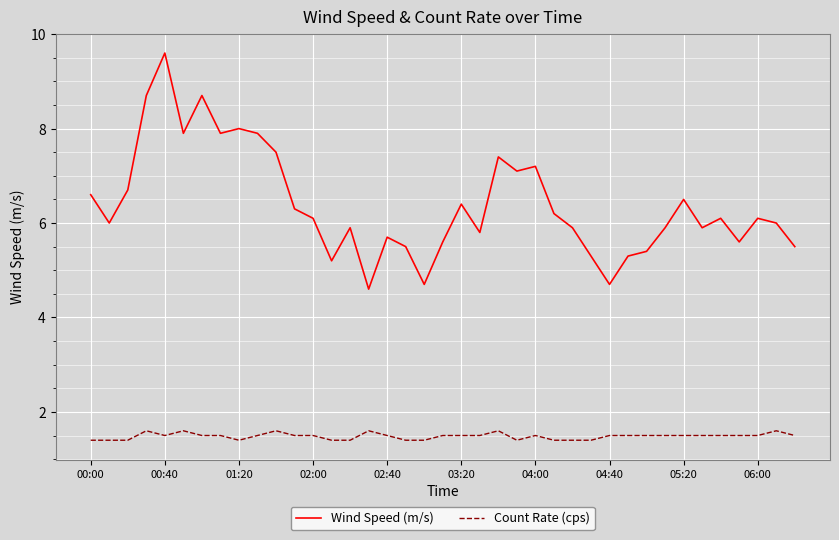

Which series has the largest range (max minus min)?

Wind Speed (m/s)